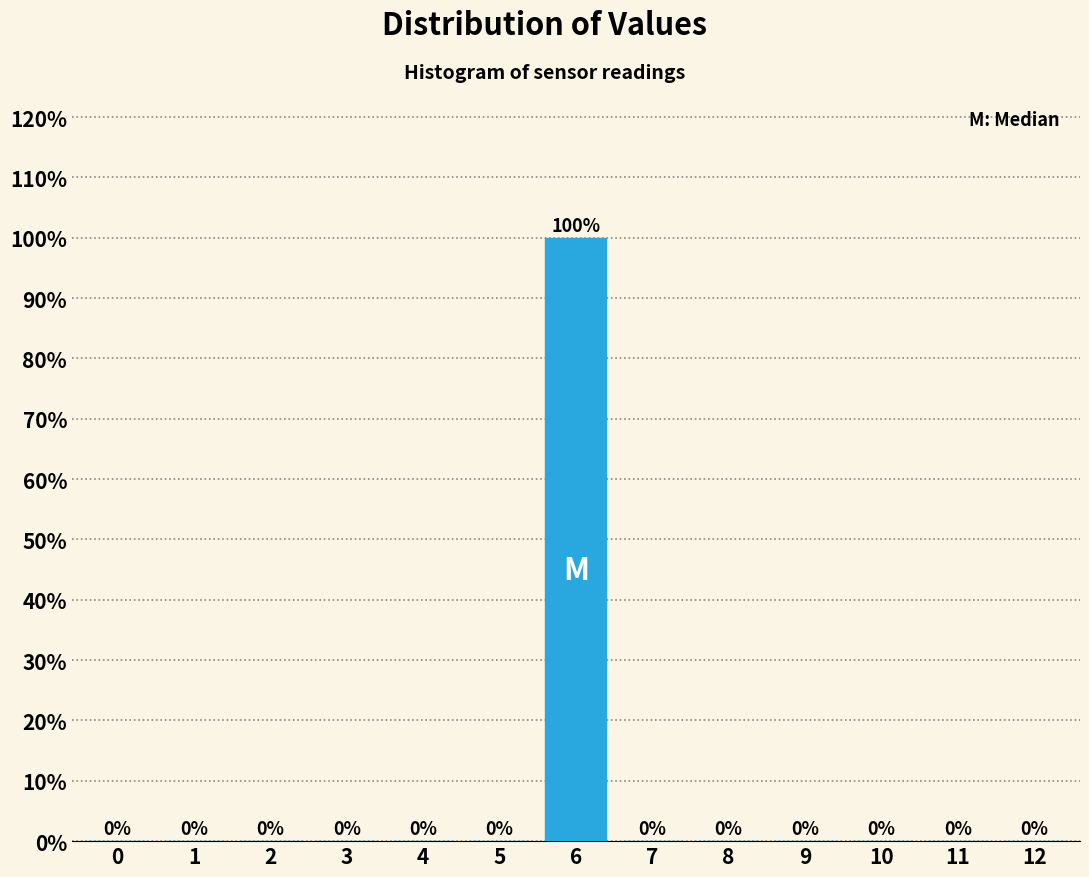

Reading right to left, transcribe all the data shown in this chart.

12=0	11=0	10=0	9=0	8=0	7=0	6=100	5=0	4=0	3=0	2=0	1=0	0=0